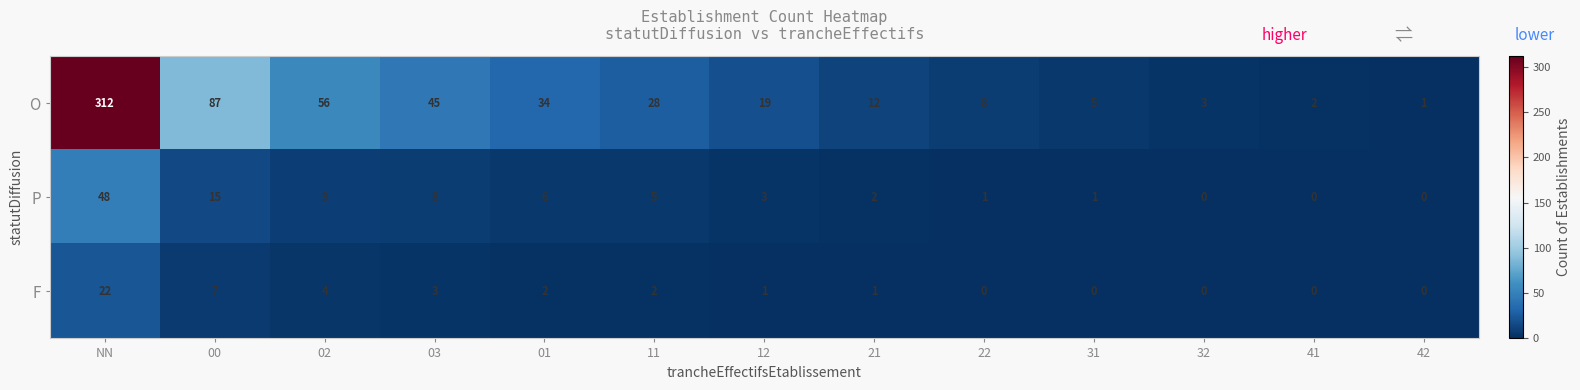

Which label corresponds to the largest value in the chart?

NN